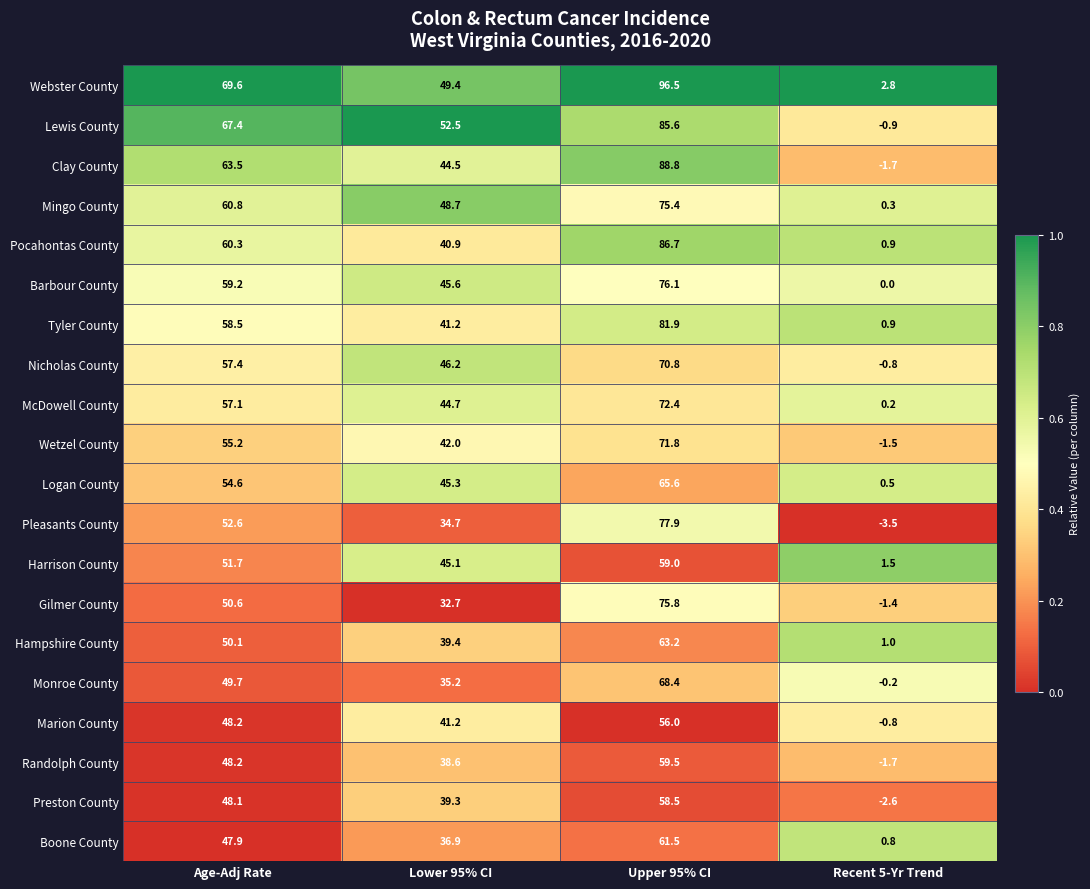

At which label does Wetzel County first exceed 55?

Age-Adj Rate